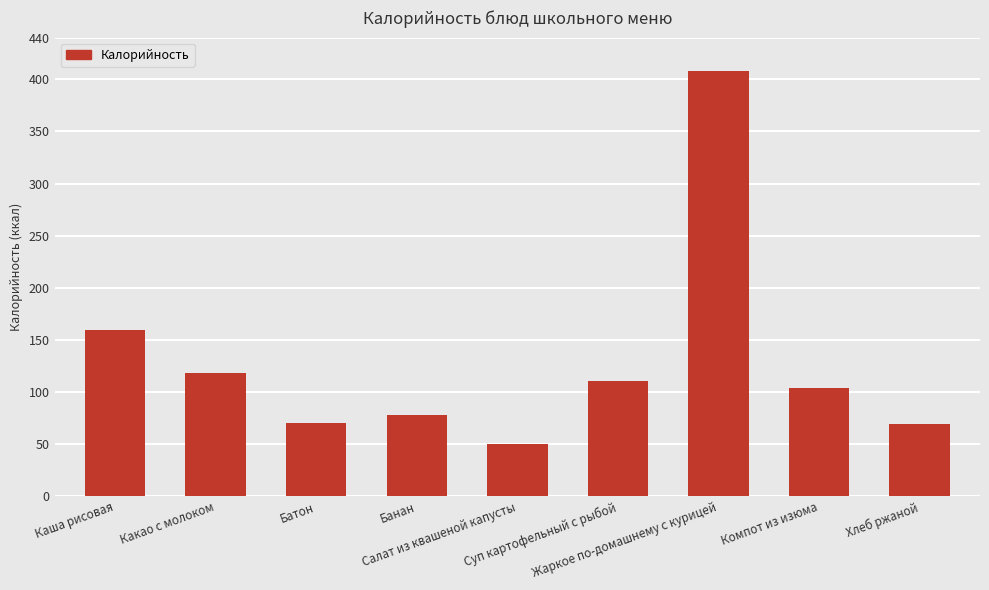

What is the greatest value displayed?

407.8